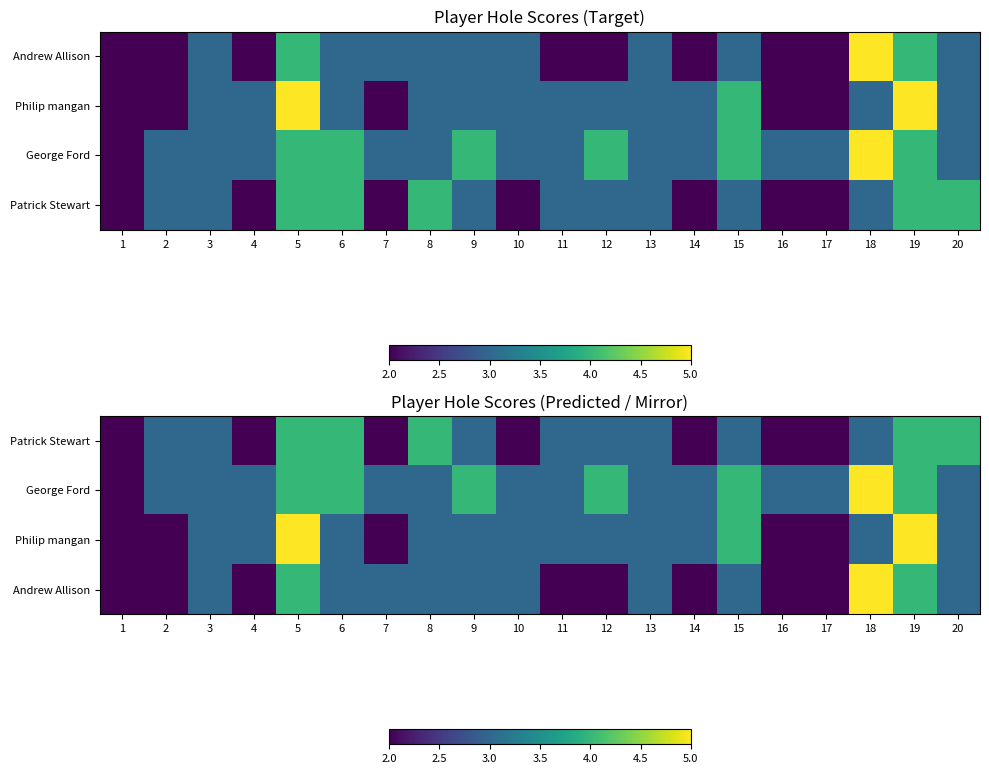

What is the greatest value displayed?

5